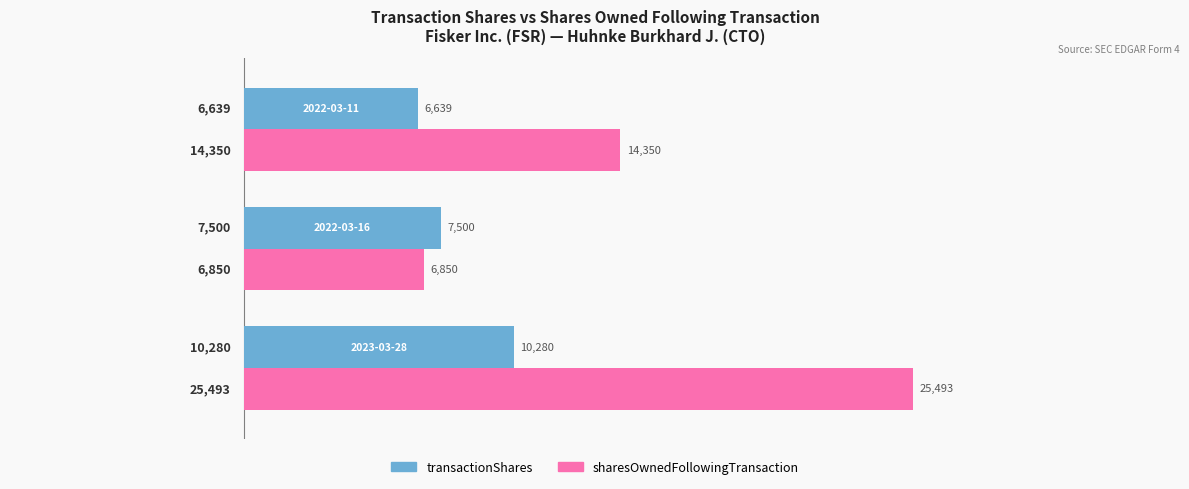

What is the maximum value shown in the chart?

25493